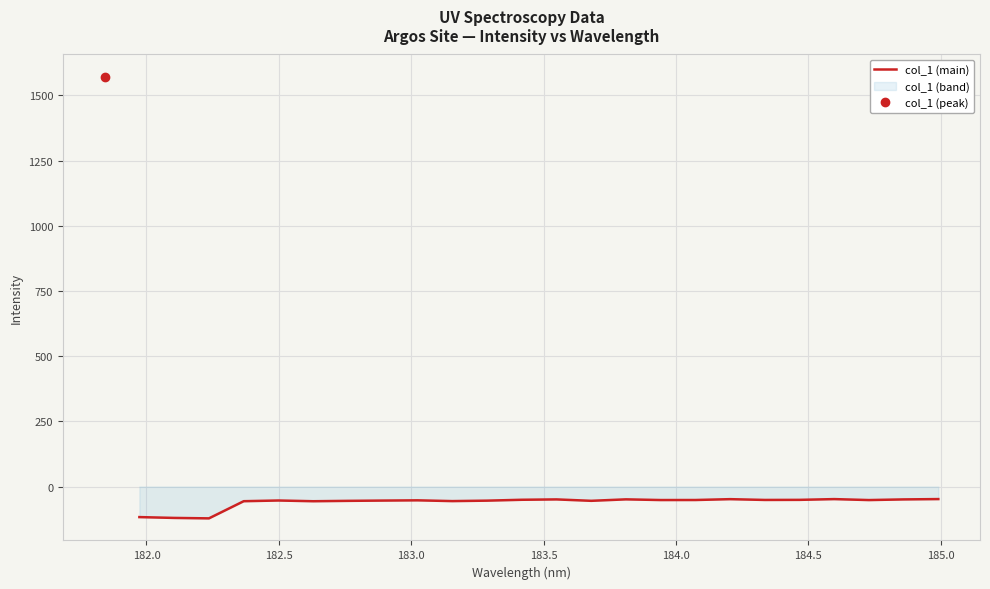

Count the number of categories in the chart.

24